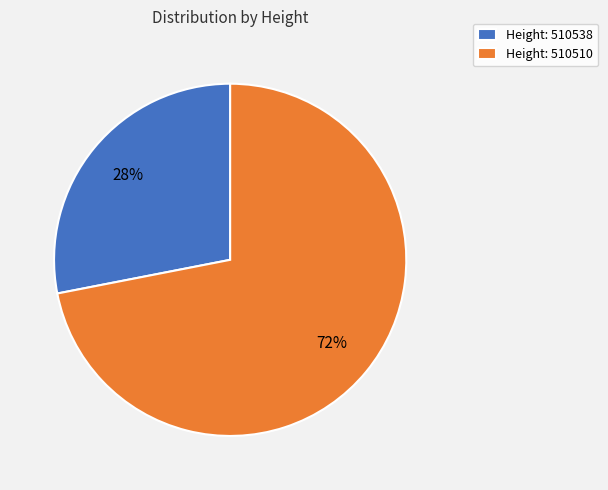

How many segments does this pie chart have?

2